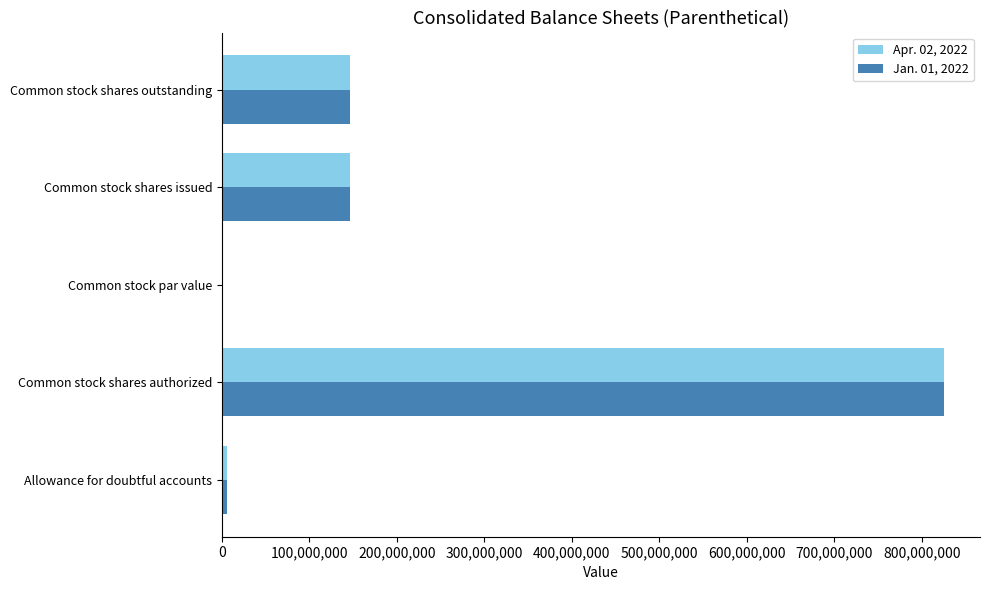

Is it true that Jan. 01, 2022 equals 146561717.0 at Common stock shares outstanding?

True